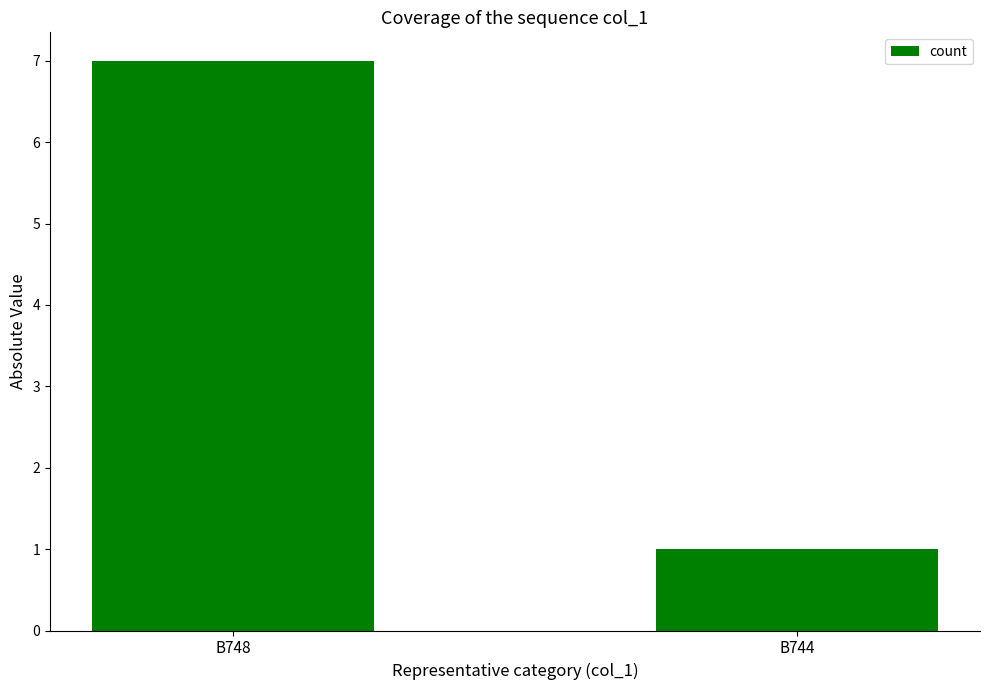

Count the number of categories in the chart.

2